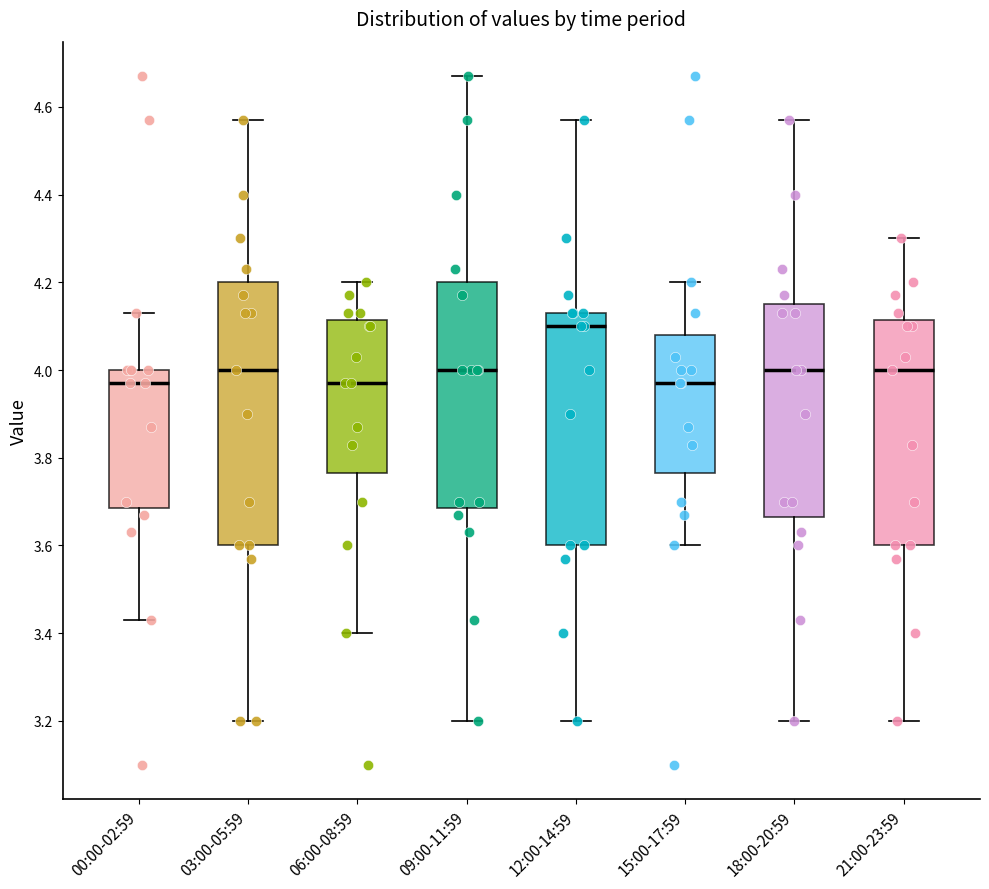

Reading left to right, read every box against the y-axis: the position of its median line, the range the box covers, and the ends of its whiskers. The values are not printed on the chart, so give them approximately, as read against the axis.

00:00-02:59: median 3.98, box 3.68 to 4.00, whiskers 3.44 to 4.14
03:00-05:59: median 4.00, box 3.60 to 4.20, whiskers 3.20 to 4.58
06:00-08:59: median 3.98, box 3.76 to 4.12, whiskers 3.40 to 4.20
09:00-11:59: median 4.00, box 3.68 to 4.20, whiskers 3.20 to 4.68
12:00-14:59: median 4.10, box 3.60 to 4.14, whiskers 3.20 to 4.58
15:00-17:59: median 3.98, box 3.76 to 4.08, whiskers 3.60 to 4.20
18:00-20:59: median 4.00, box 3.66 to 4.16, whiskers 3.20 to 4.58
21:00-23:59: median 4.00, box 3.60 to 4.12, whiskers 3.20 to 4.30